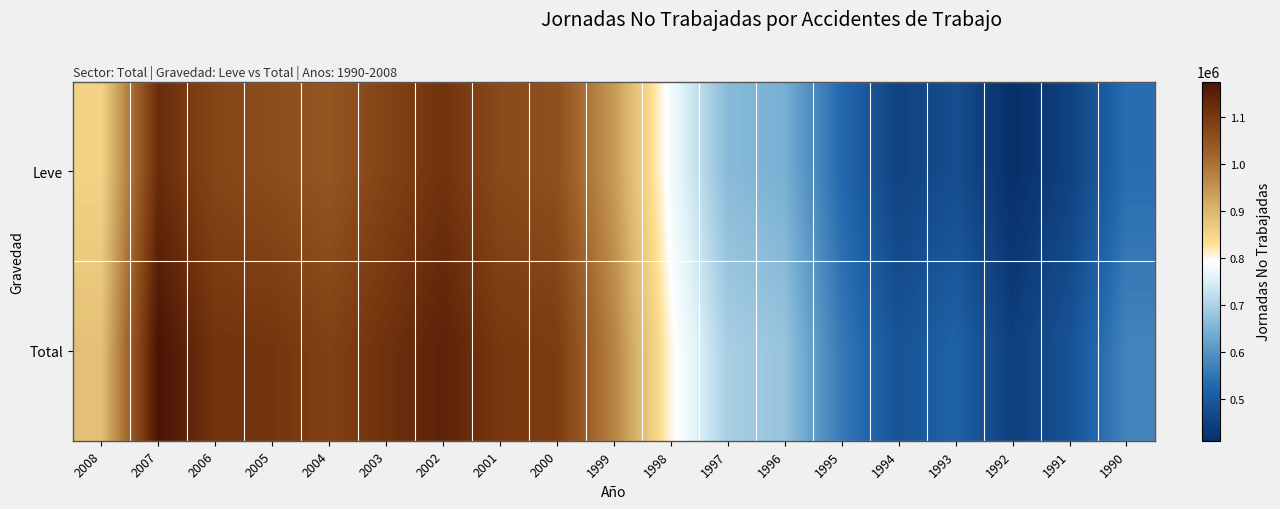

Reading right to left, extract all data points from this chart.

Leve: 1990=537802	1991=447911	1992=410282	1993=474836	1994=450766	1995=529898	1996=644204	1997=661913	1998=777407	1999=941427	2000=1055707	2001=1066924	2002=1112320	2003=1080664	2004=1042900	2005=1061991	2006=1075642	2007=1125344	2008=852346
Total: 1990=574354	1991=485711	1992=443750	1993=518599	1994=487763	1995=556651	1996=678431	1997=695290	1998=802854	1999=974288	2000=1094043	2001=1101673	2002=1145587	2003=1115382	2004=1084846	2005=1108118	2006=1110195	2007=1174684	2008=883998